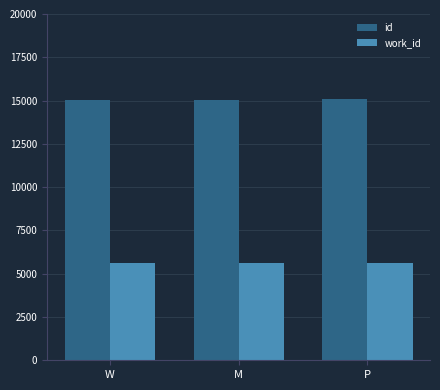

True or false: work_id has a value of 2810 at P.

False